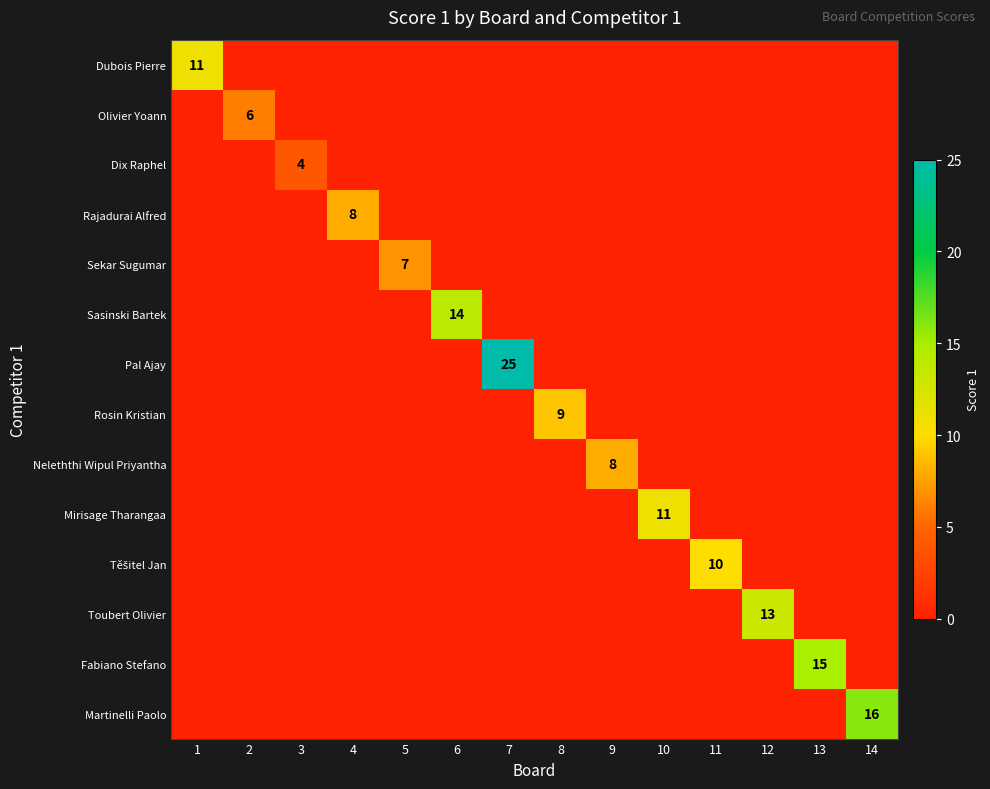

True or false: Dix Raphel has a value of 1 at 3.

False